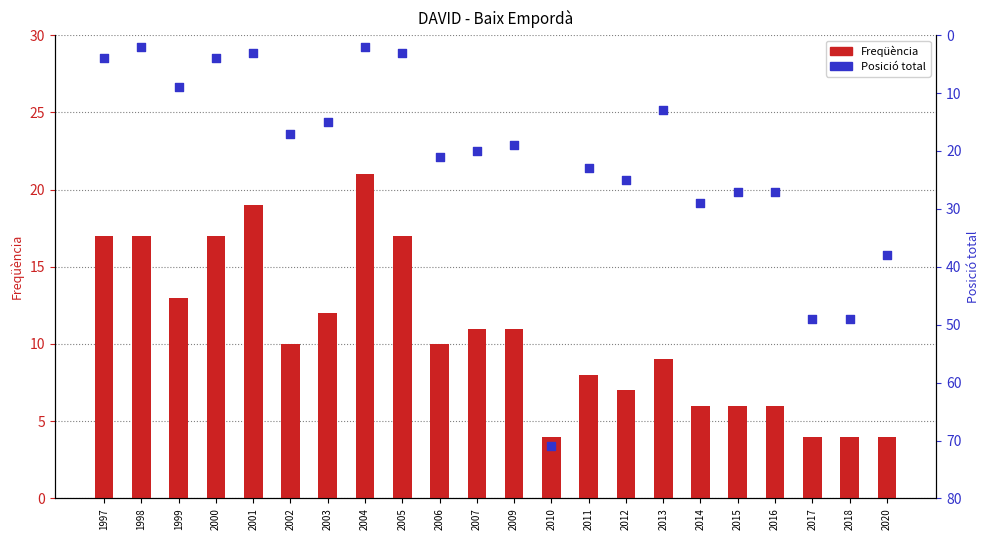

What are all the series names shown in the legend?

Freqüència, Posició total